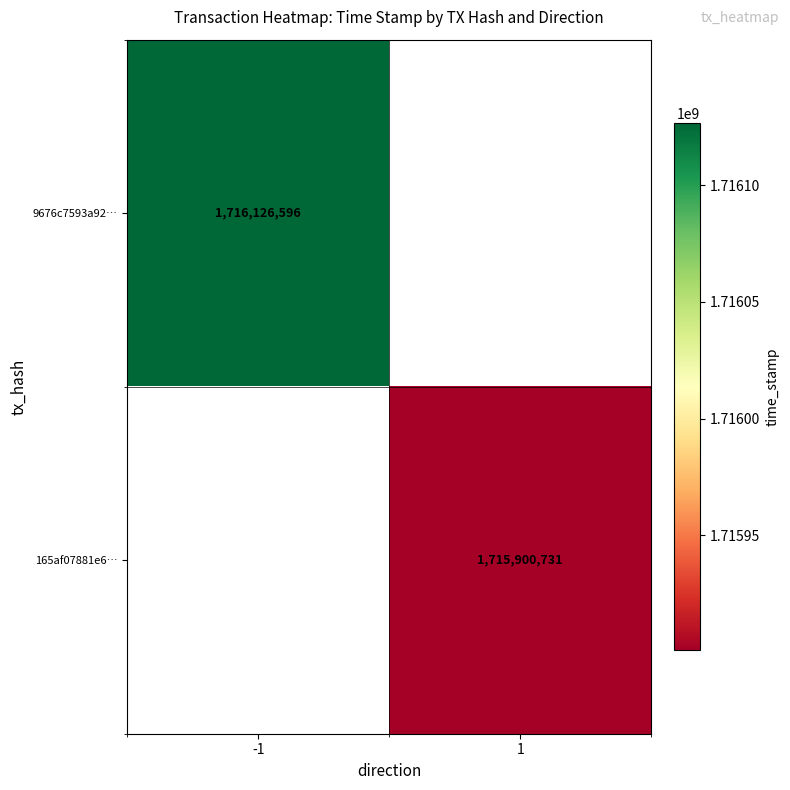

True or false: 165af07881e6… has a value of 1715900731 at 1.

True